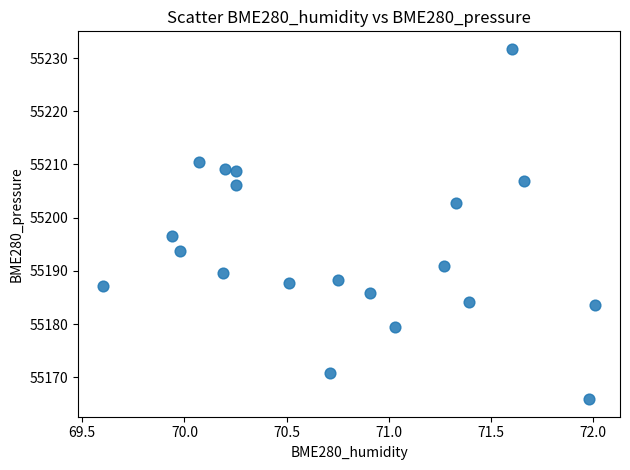

What Y value in the scatter plot is closest to 55198?

55196.6